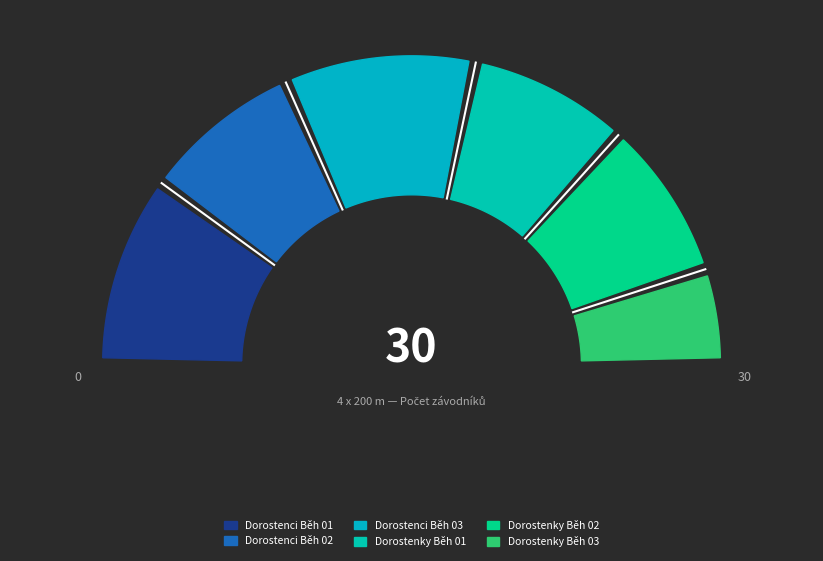

The Dorostenky Běh 01 slice represents 17% of the pie. True or false?

True